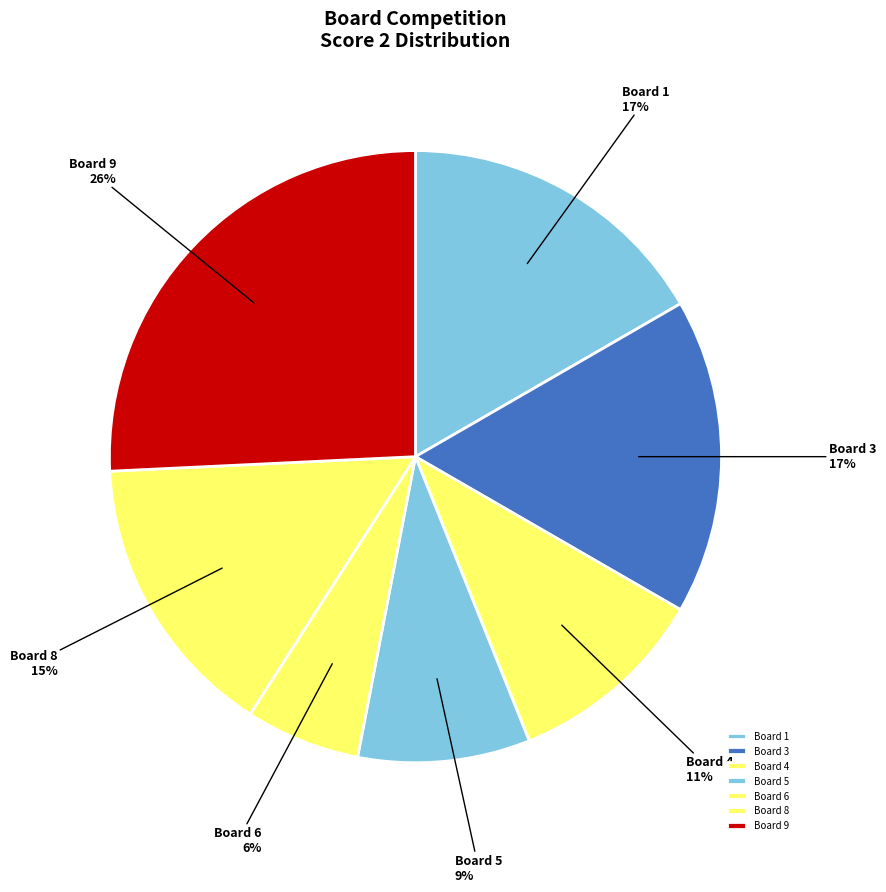

What is the largest slice in the pie chart?

Board 9